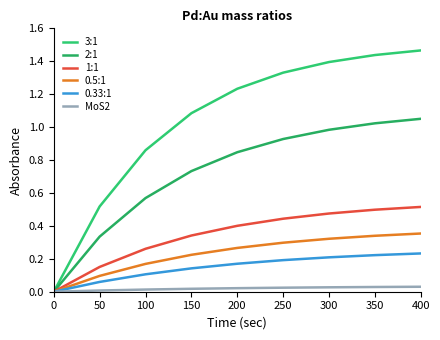

True or false: MoS2 and 1:1 cross at least once.

False